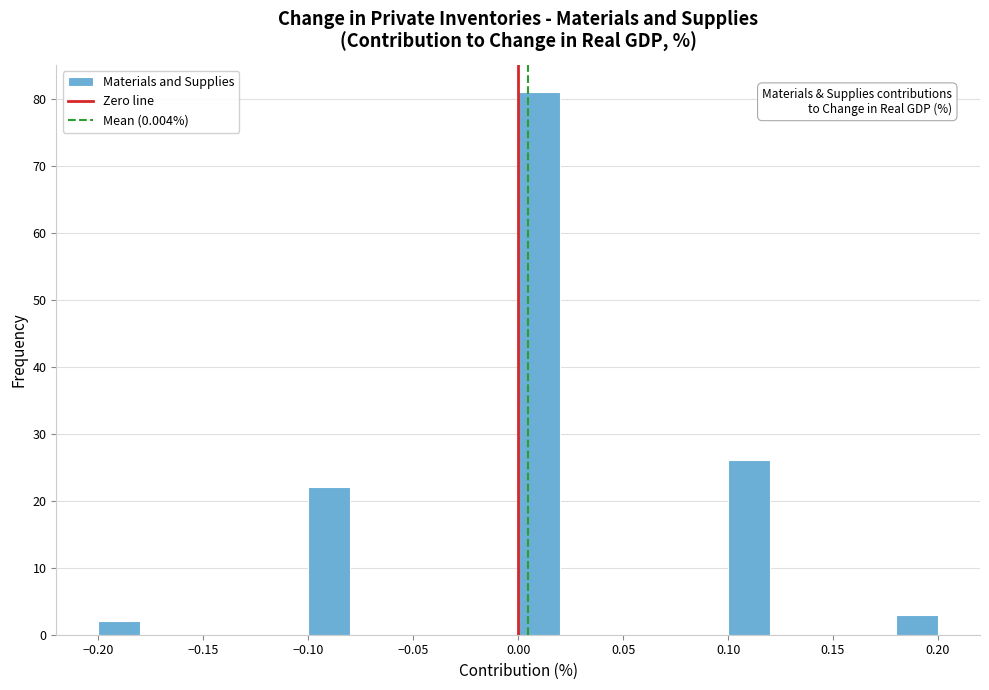

Reading left to right, transcribe this chart: for each bar, give the range it covers on the x-axis and its height. The values are not printed on the chart, so give them approximately, as read against the axis.

-0.20 to -0.18: 2
-0.18 to -0.16: 0
-0.16 to -0.14: 0
-0.14 to -0.12: 0
-0.12 to -0.10: 0
-0.10 to -0.08: 22
-0.08 to -0.06: 0
-0.06 to -0.04: 0
-0.04 to -0.02: 0
-0.02 to 0.00: 0
0.00 to 0.02: 81
0.02 to 0.04: 0
0.04 to 0.06: 0
0.06 to 0.08: 0
0.08 to 0.10: 0
0.10 to 0.12: 26
0.12 to 0.14: 0
0.14 to 0.16: 0
0.16 to 0.18: 0
0.18 to 0.20: 3